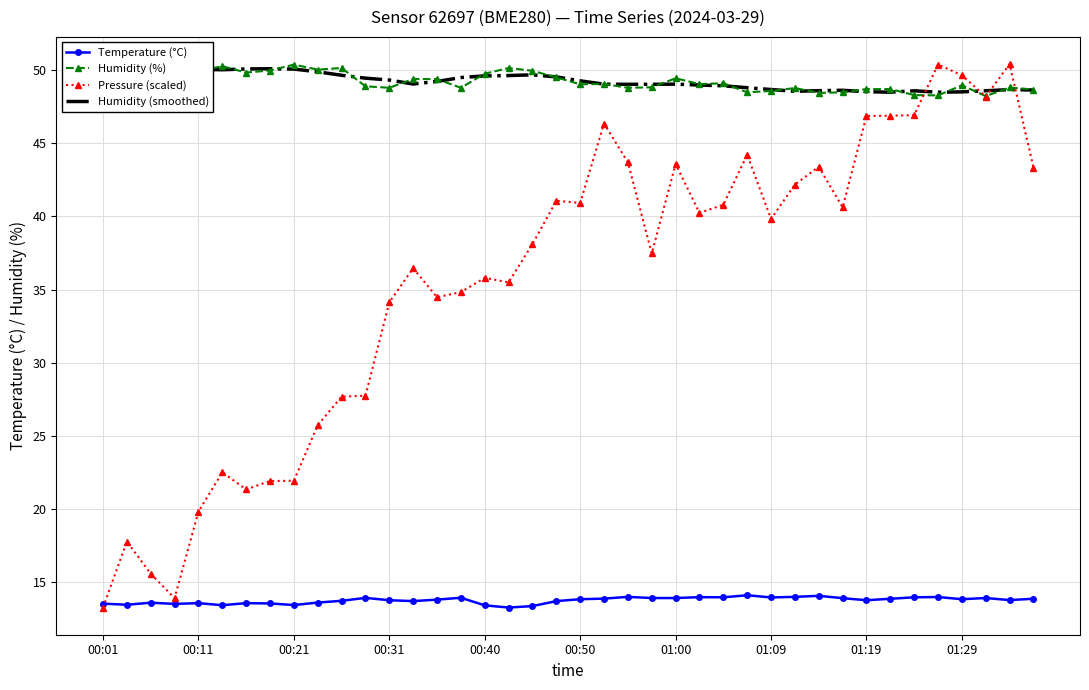

What is the smallest value displayed?

13.3